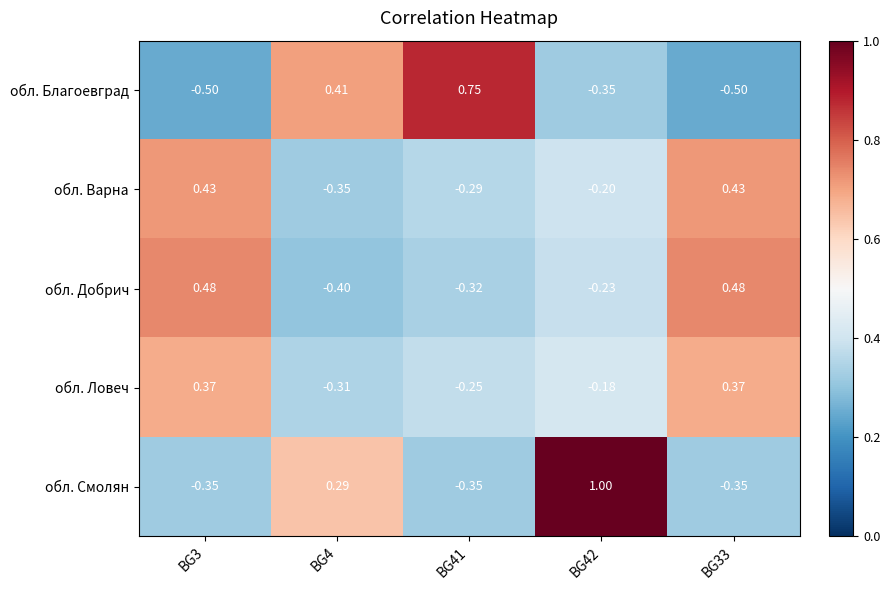

Rank the series by their maximum value, from lowest to highest.

обл. Ловеч, обл. Варна, обл. Добрич, обл. Благоевград, обл. Смолян